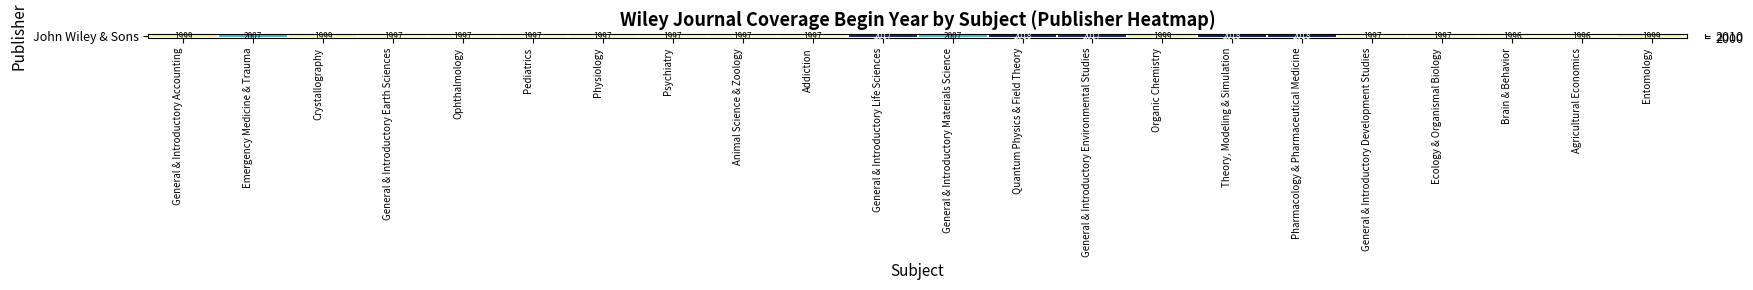

Which has a higher value, General & Introductory Life Sciences or Animal Science & Zoology?

General & Introductory Life Sciences